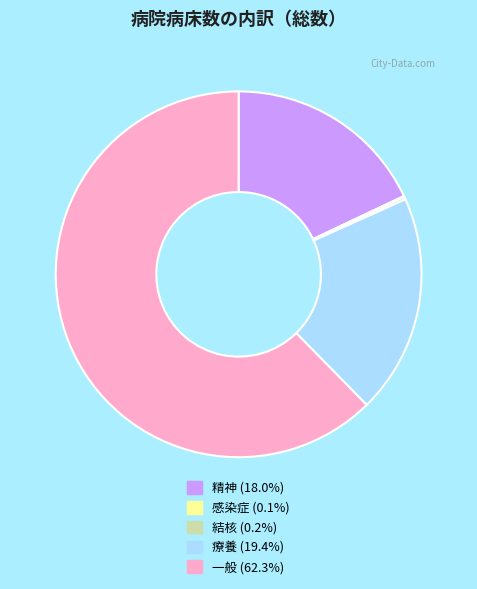

Is 一般 the majority of the pie?

Yes